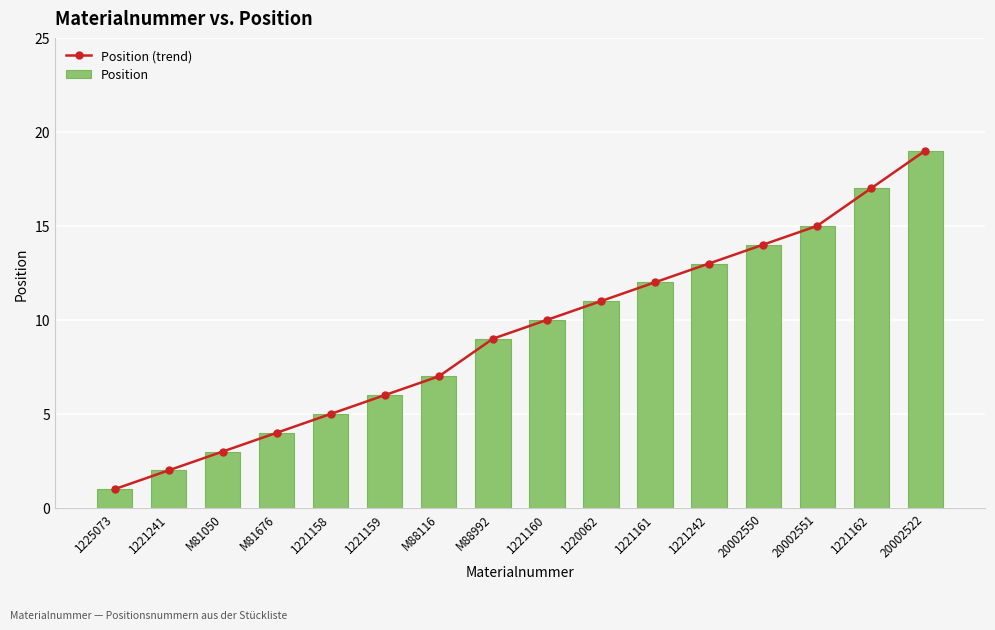

Reading left to right, transcribe all the data shown in this chart.

Position (trend): 1	2	3	4	5	6	7	9	10	11	12	13	14	15	17	19
Position: 1	2	3	4	5	6	7	9	10	11	12	13	14	15	17	19